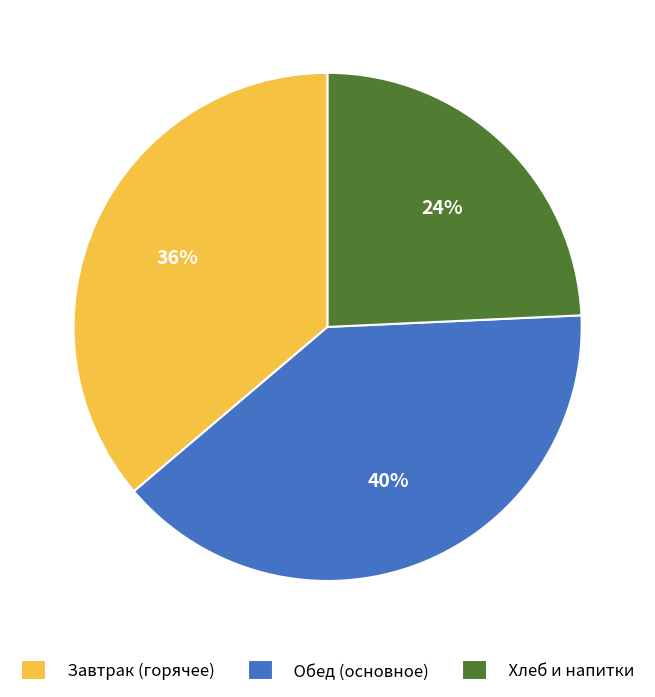

Approximately how many times larger is the value at Обед (основное) compared to Завтрак (горячее)?

1.1